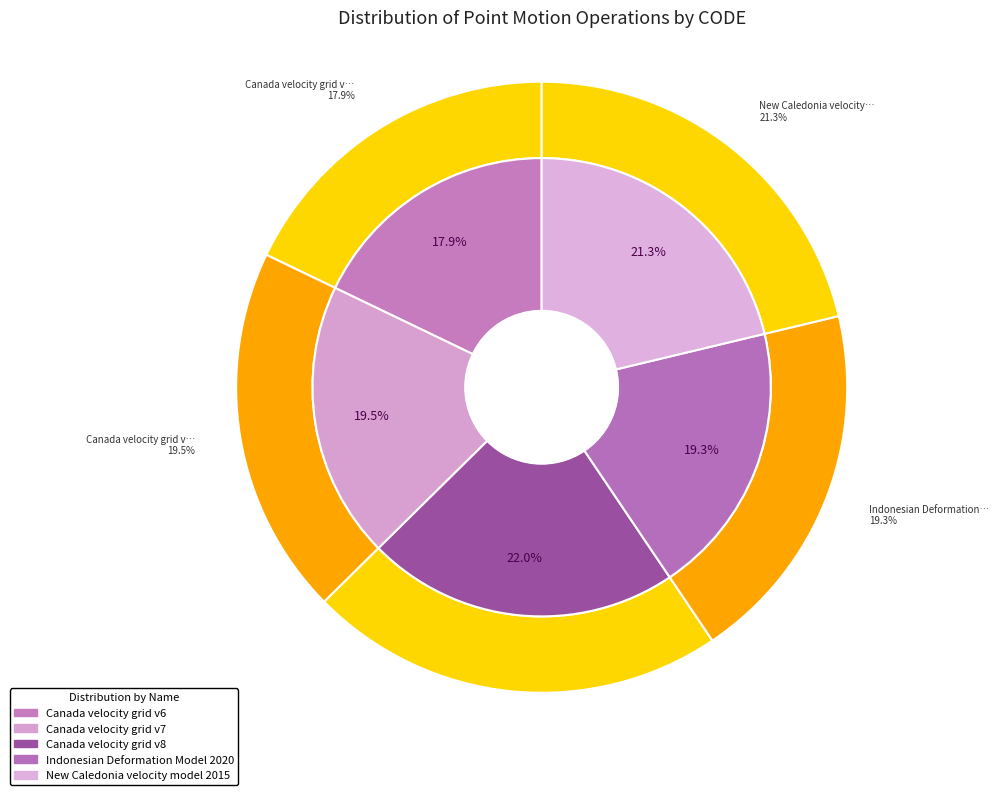

Which category has the biggest portion of the pie?

Canada velocity grid v8